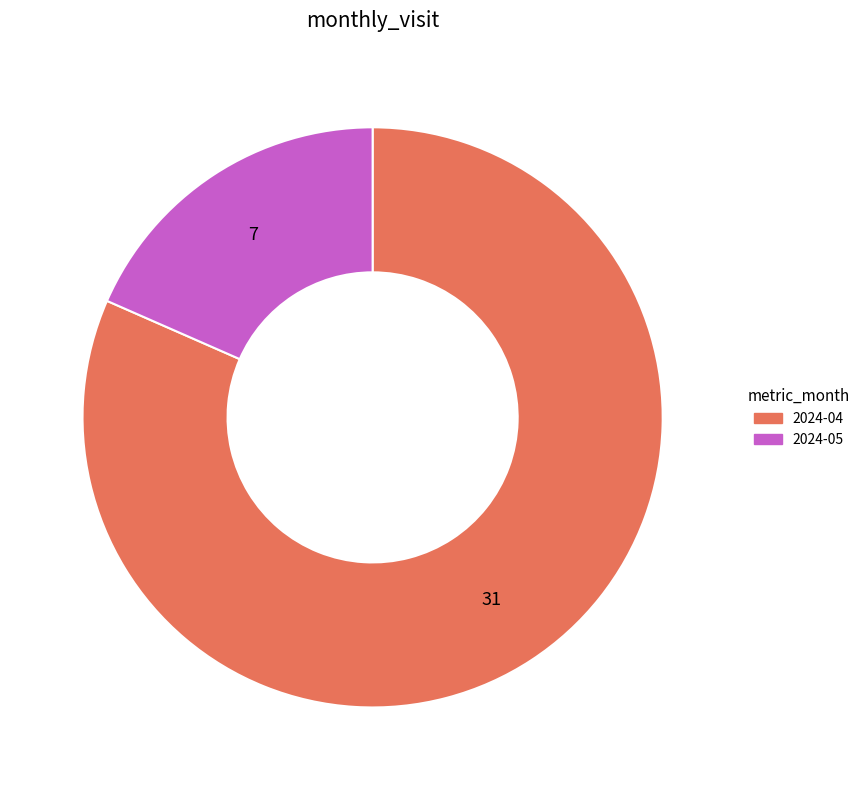

Count the number of slices in the pie.

2